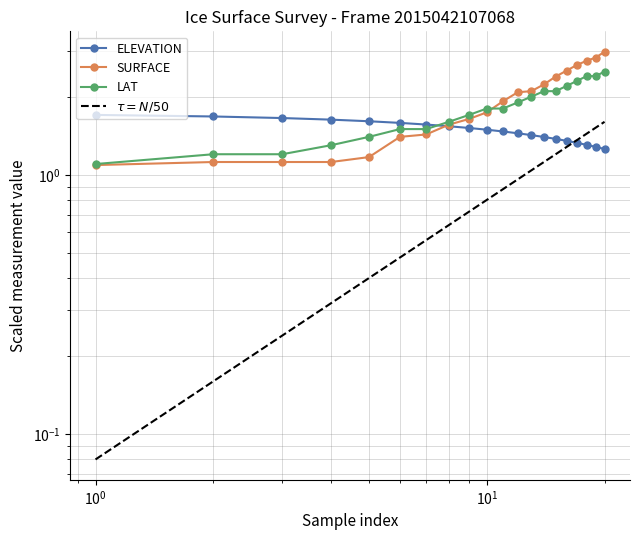

Which series has the largest total across all categories?

SURFACE